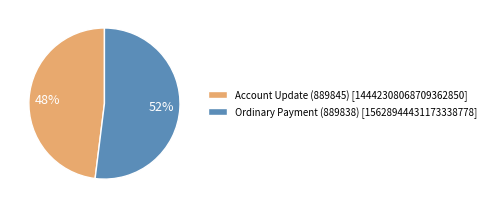

What percentage is the Ordinary Payment (889838) slice, to the nearest percent?

52%